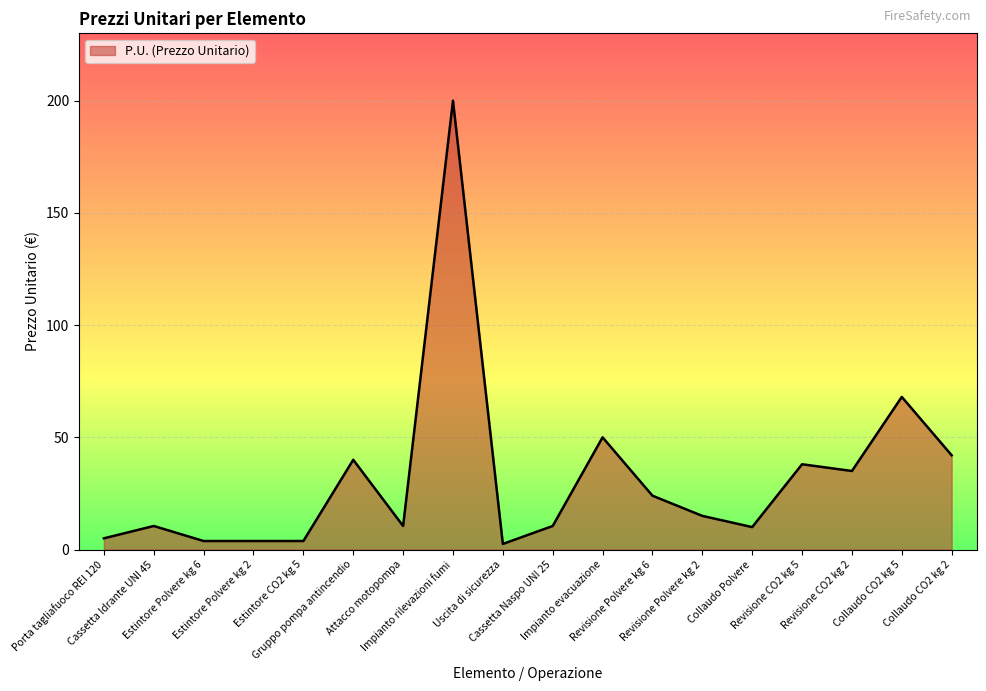

What is the difference between the maximum and minimum values?

197.5